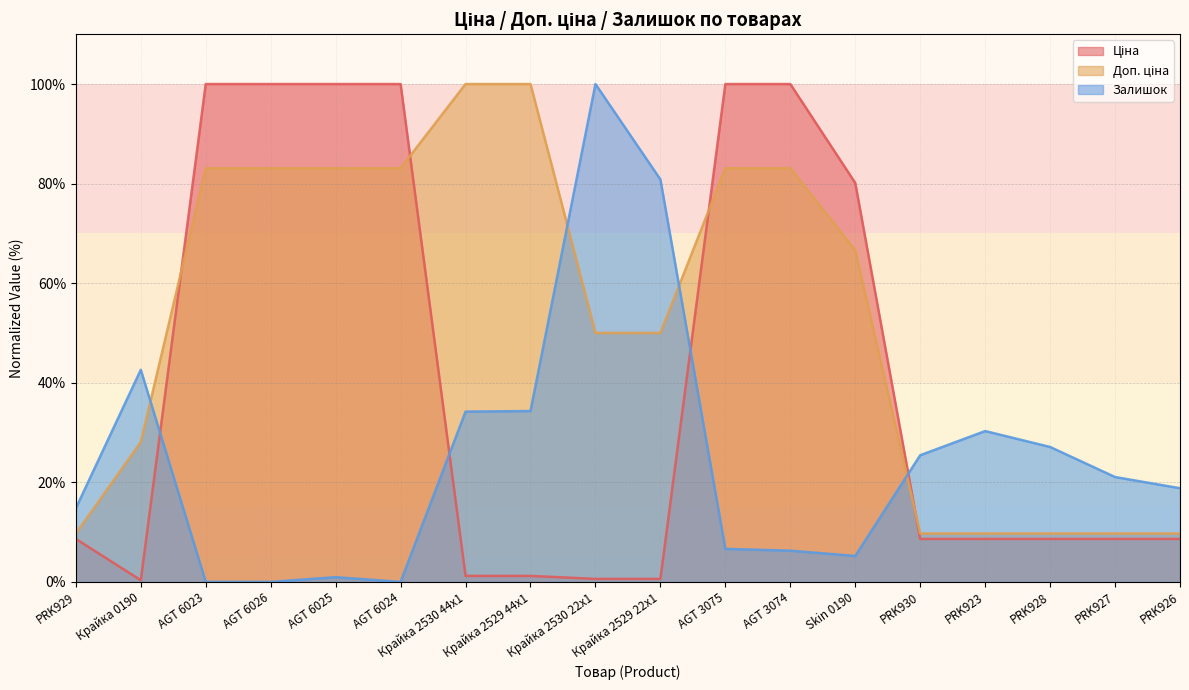

Reading right to left, what are all the values shown in this chart?

Ціна: 8.6	8.6	8.6	8.6	8.6	80.1	100.0	100.0	0.6	0.6	1.2	1.2	100.0	100.0	100.0	100.0	0.3	8.6
Доп. ціна: 9.7	9.7	9.7	9.7	9.7	66.6	83.1	83.1	50.0	50.0	100.0	100.0	83.1	83.1	83.1	83.1	28.1	9.7
Залишок: 18.8	21.1	27.1	30.3	25.4	5.2	6.3	6.6	80.8	100.0	34.3	34.2	0.0	0.9	0.0	0.0	42.6	14.8